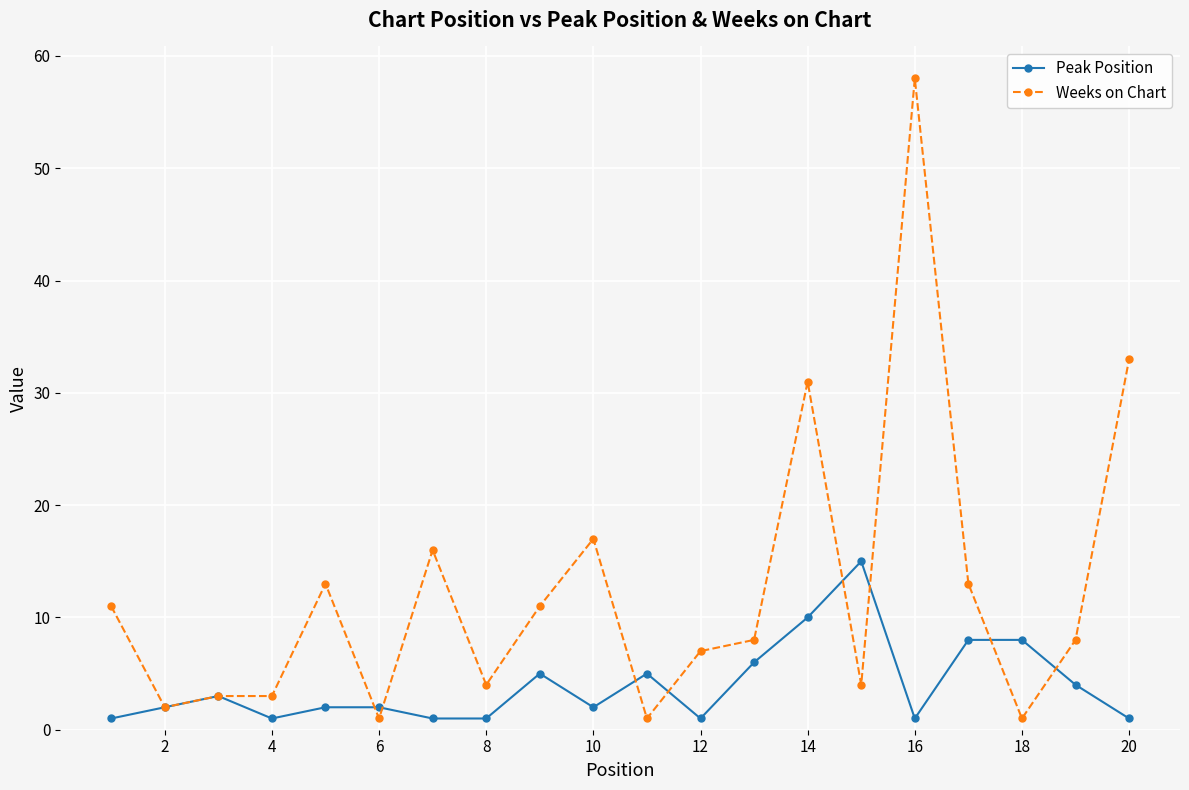

Rank the series by their average value, from highest to lowest.

Weeks on Chart, Peak Position